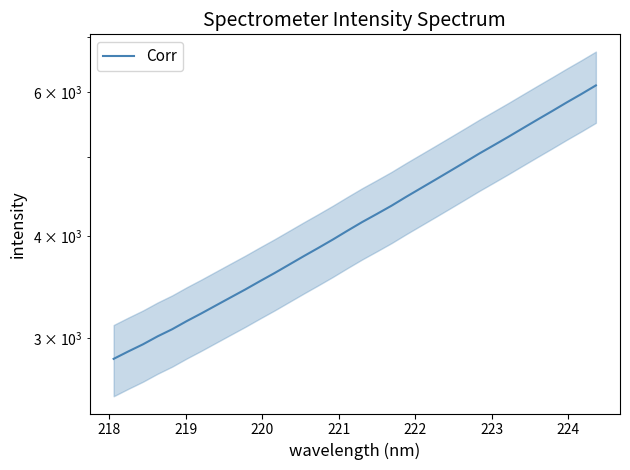

Reading left to right, transcribe all the data shown in this chart.

2831.0	2890.7	2949.1	3016.1	3077.3	3149.0	3218.0	3291.3	3366.0	3442.1	3523.4	3604.7	3691.6	3780.8	3869.8	3963.0	4062.6	4162.3	4257.8	4357.4	4467.6	4576.7	4688.4	4803.9	4922.8	5046.1	5166.5	5290.6	5421.2	5554.2	5688.6	5829.0	5968.0	6115.6